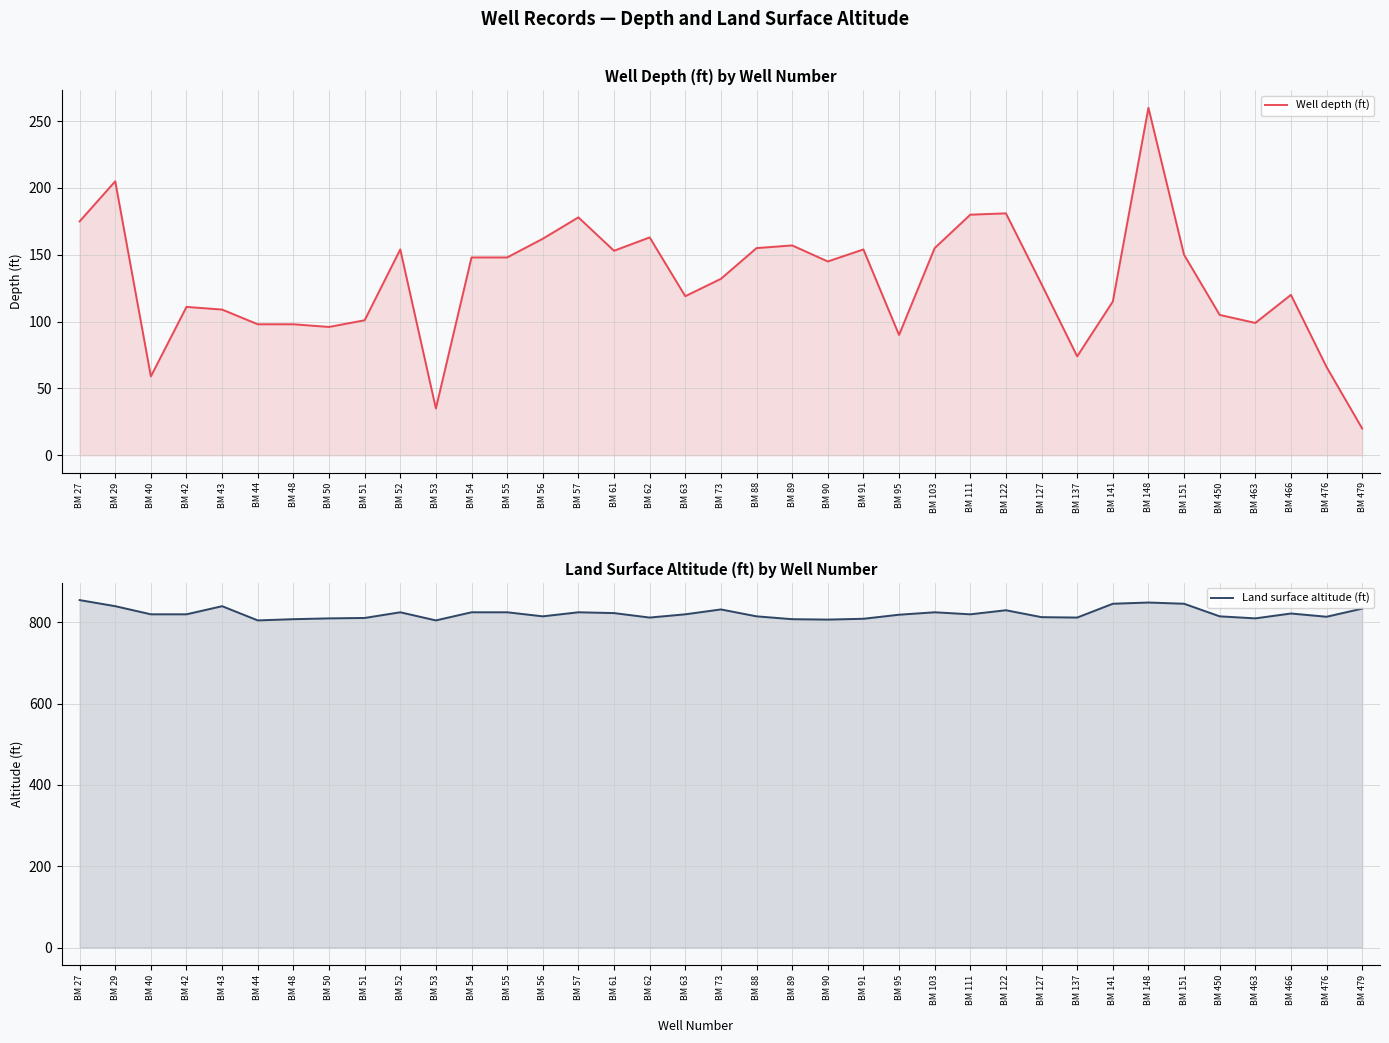

What is the smallest value displayed?

20